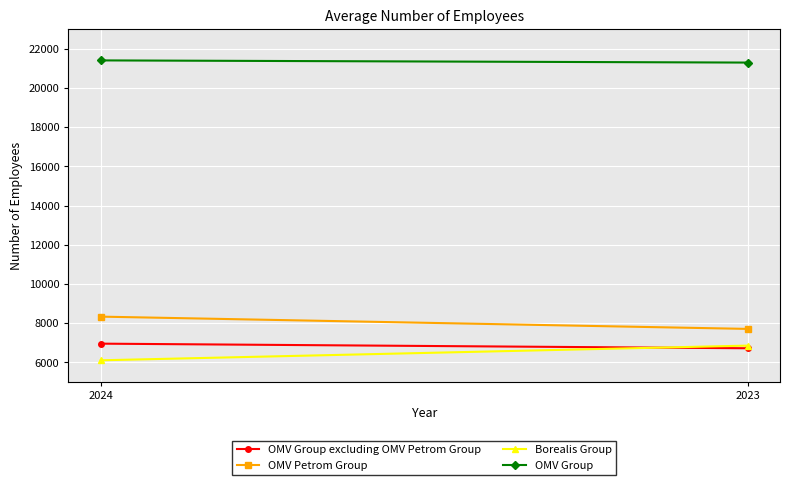

Reading left to right, list all the values displayed in this chart.

OMV Group excluding OMV Petrom Group: 2024=6959	2023=6724
OMV Petrom Group: 2024=8337	2023=7711
Borealis Group: 2024=6110	2023=6859
OMV Group: 2024=21406	2023=21295